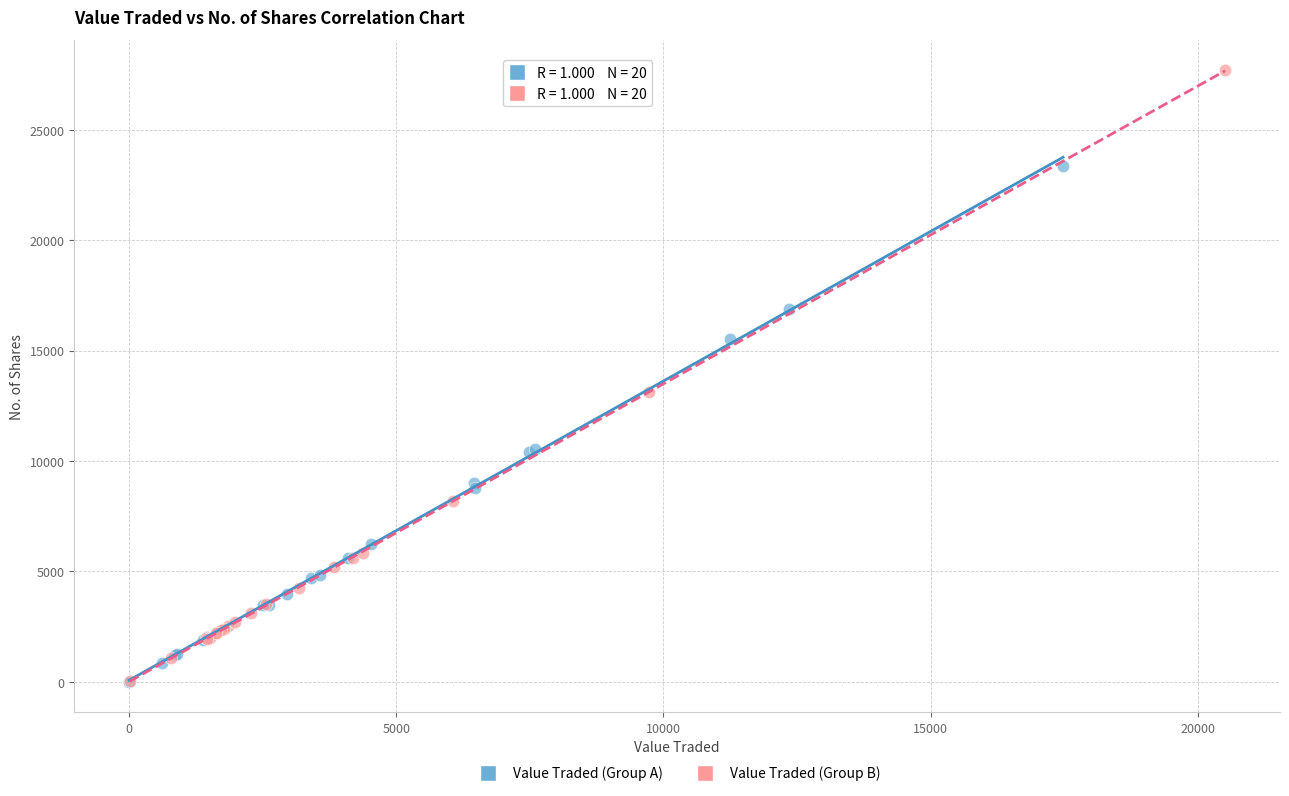

Which series has the largest Y range (max minus min)?

Value Traded (Group B)